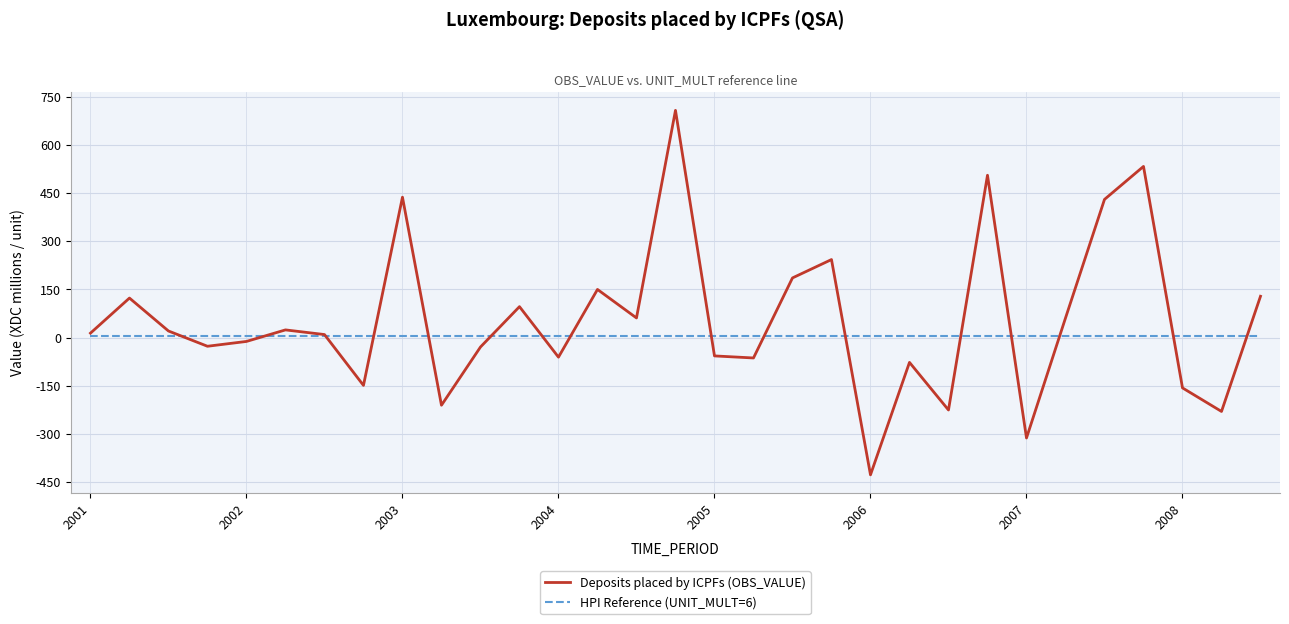

Rank the series by their maximum value, from highest to lowest.

Deposits placed by ICPFs (OBS_VALUE), HPI Reference (UNIT_MULT=6)